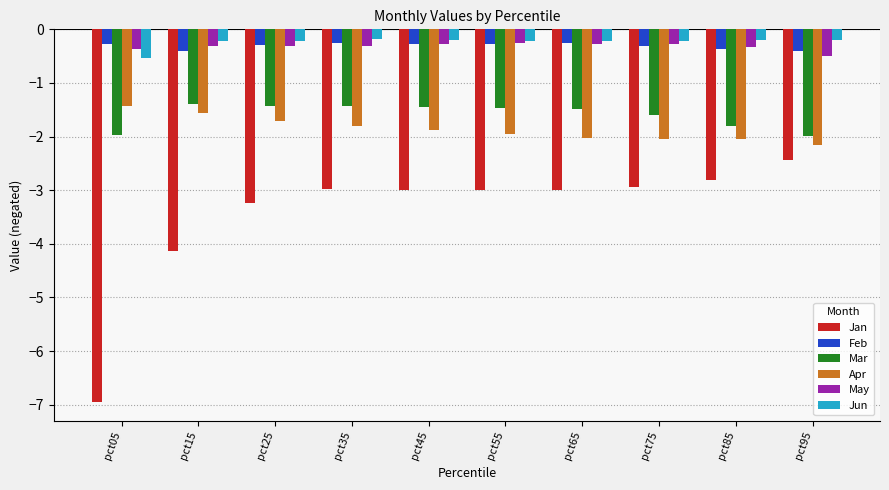

The Apr series shows -1.9 at pct45. True or false?

True